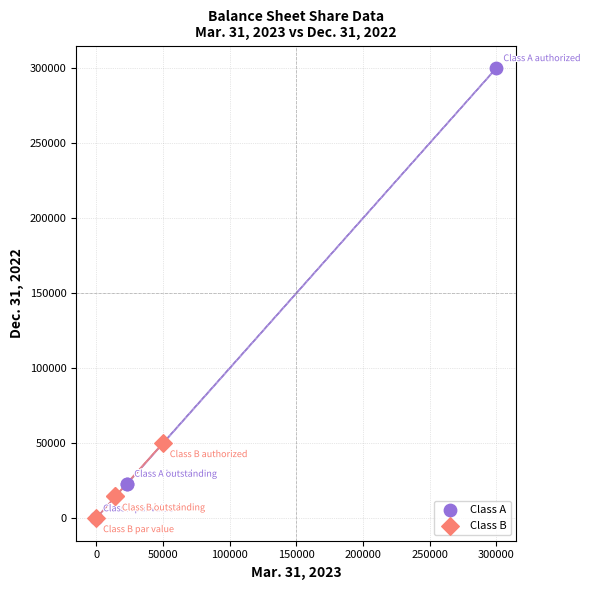

Which series has the largest Y range (max minus min)?

Class A